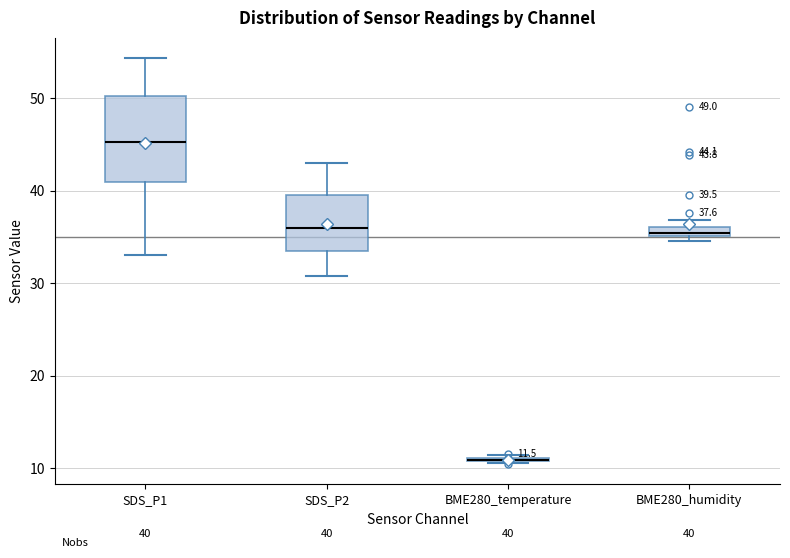

Which box is the tallest, from its lower edge to its upper edge?

SDS_P1